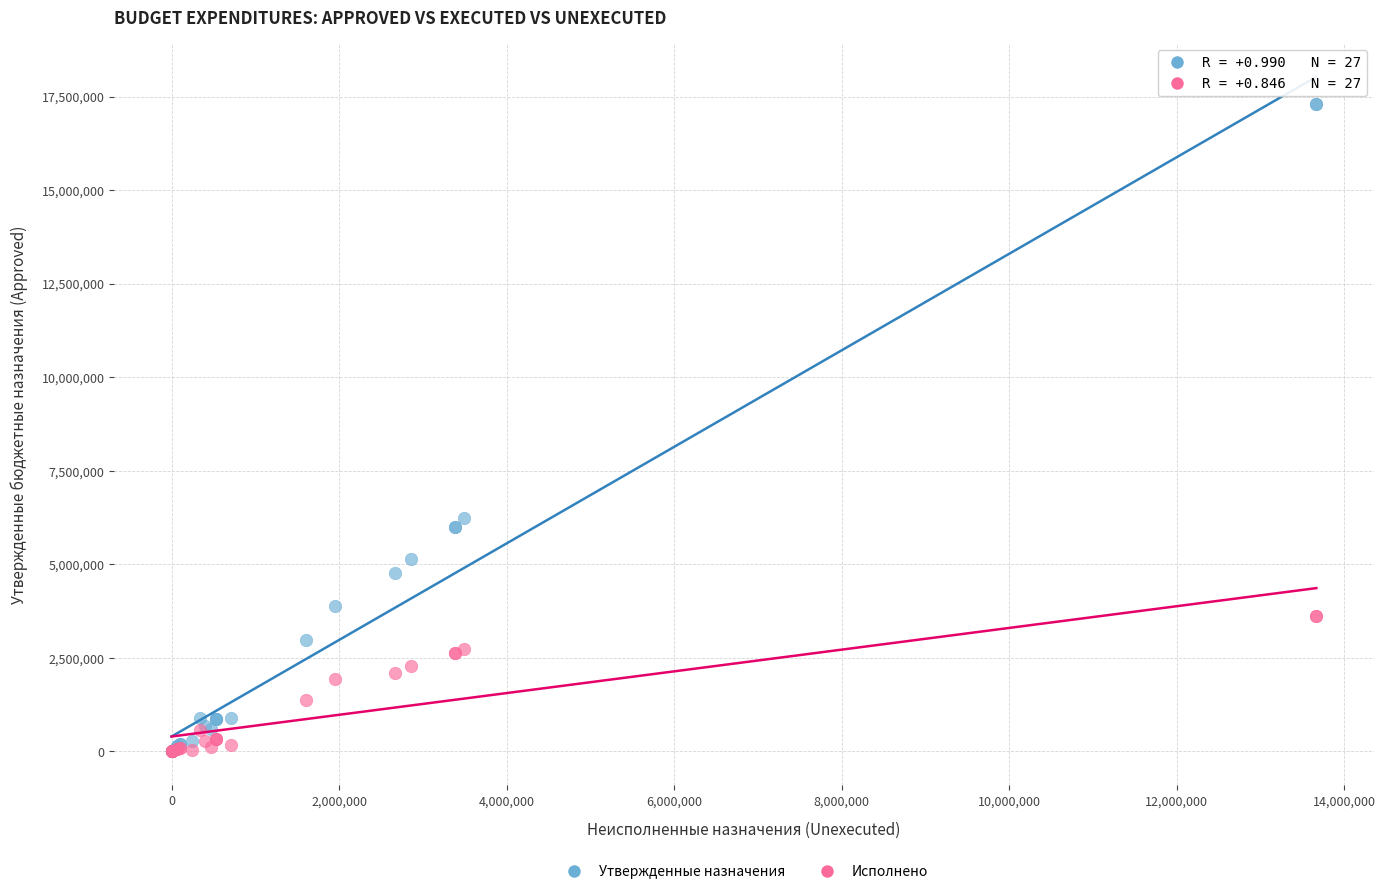

Across all series, what Y value is closest to 8646336?

6232956.0